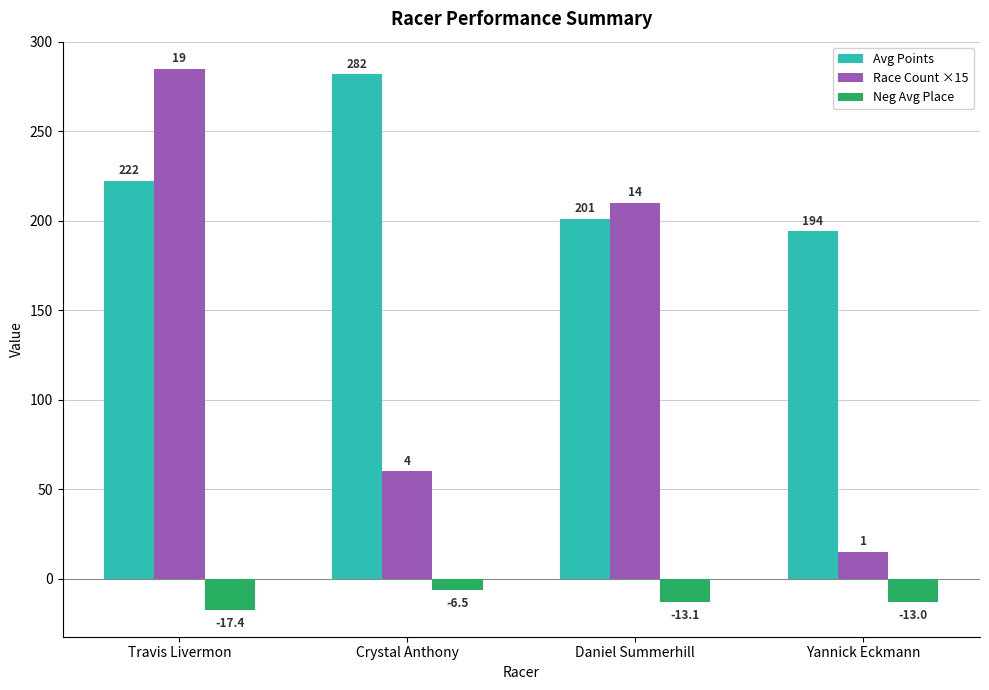

Is it true that Avg Points equals 481.6 at Crystal Anthony?

False